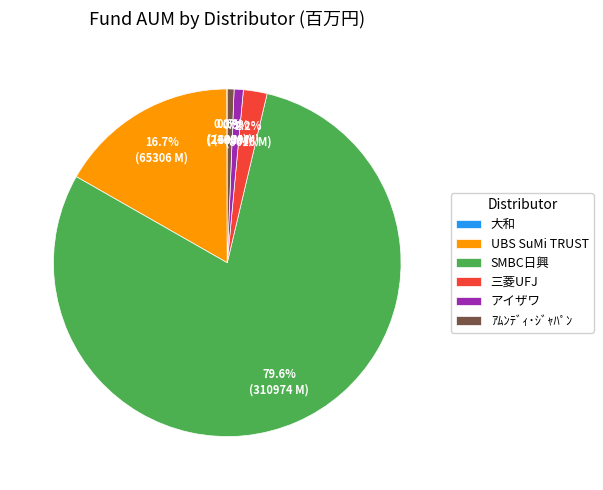

Does 三菱UFJ represent more than half of the total?

No